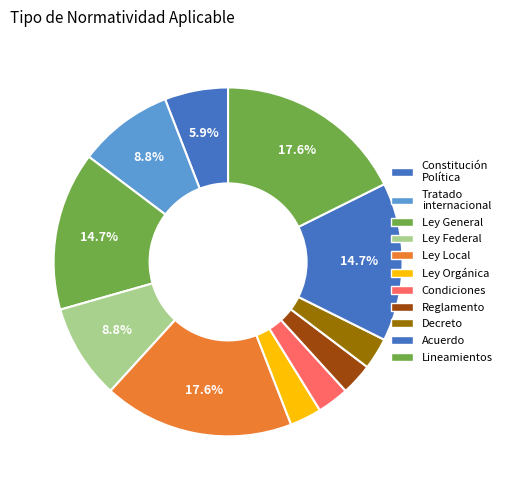

To the nearest percent, what is the difference between the Decreto and Lineamientos slice percentages?

15%